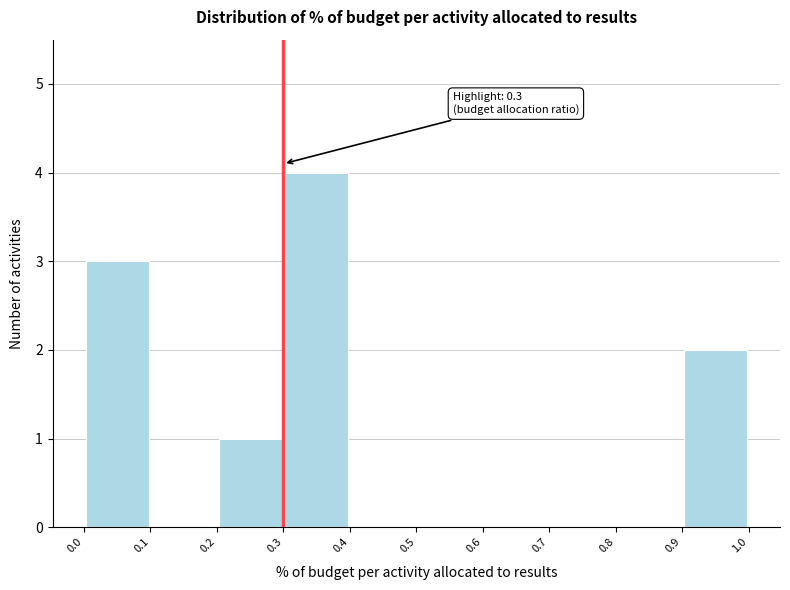

Over which range of the x-axis is the bar tallest?

0.3 to 0.4